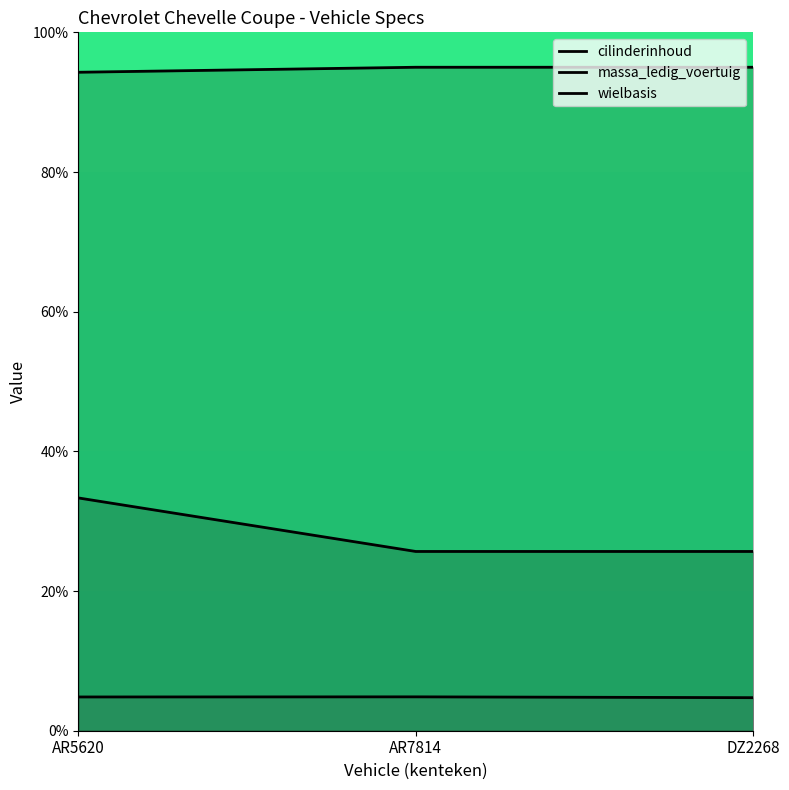

Reading right to left, transcribe all the data shown in this chart.

cilinderinhoud: 95.0	95.0	94.3
massa_ledig_voertuig: 25.7	25.7	33.3
wielbasis: 4.7	4.9	4.8